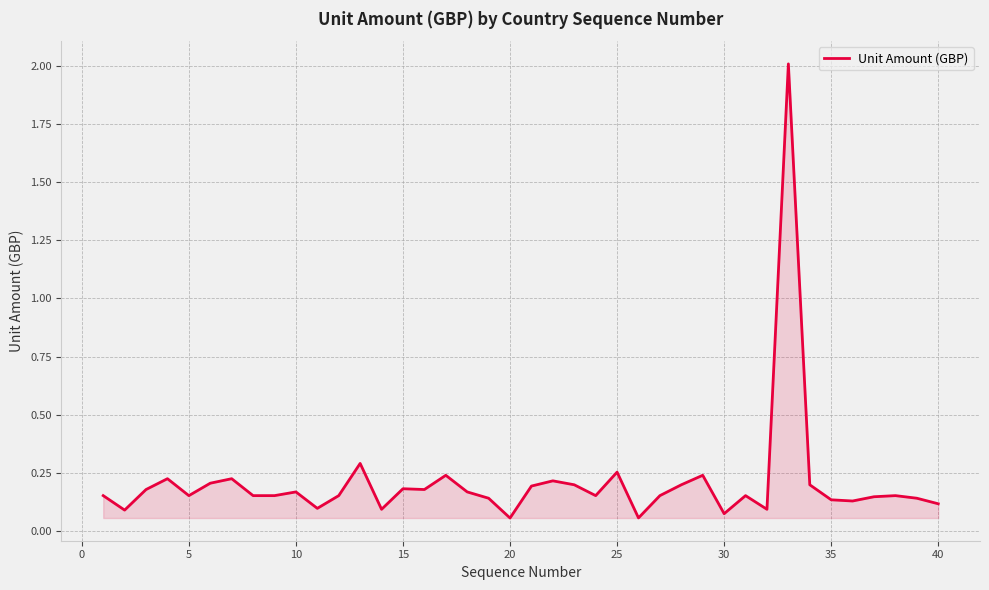

What is the maximum value shown in the chart?

2.0